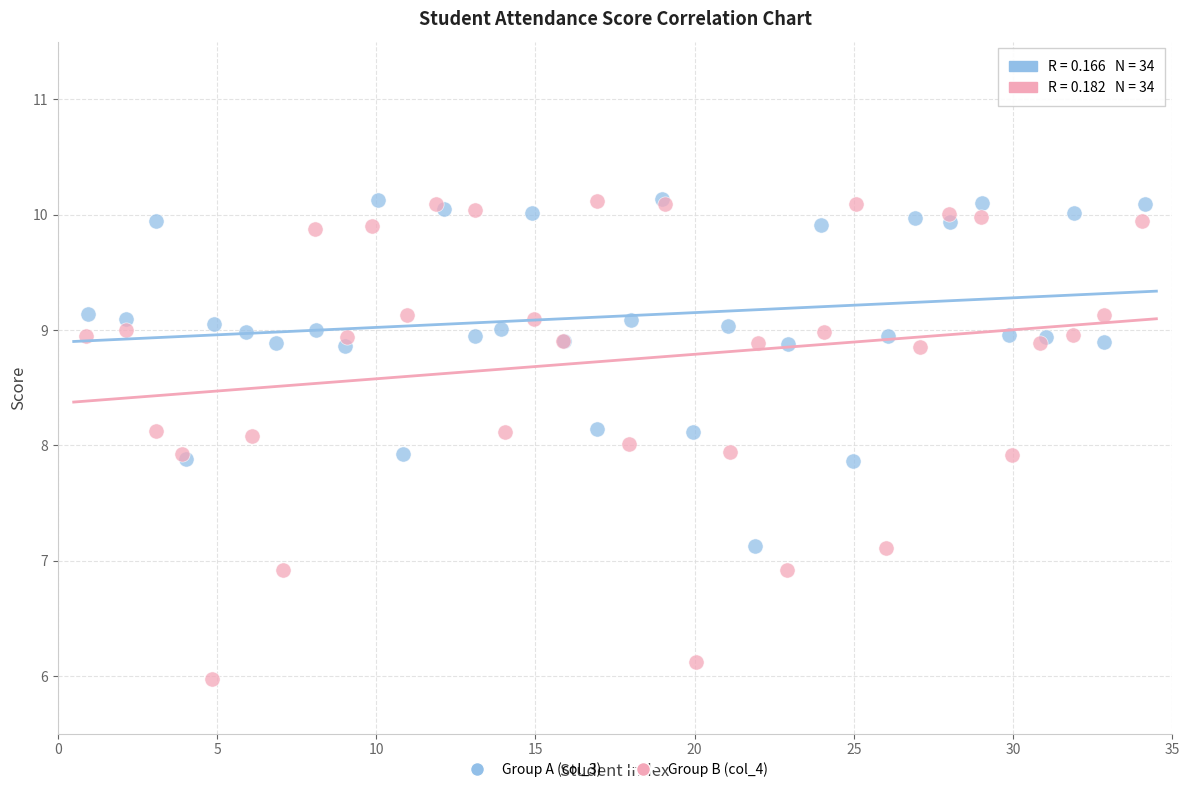

Which series reaches the minimum Y coordinate?

Group B (col_4)